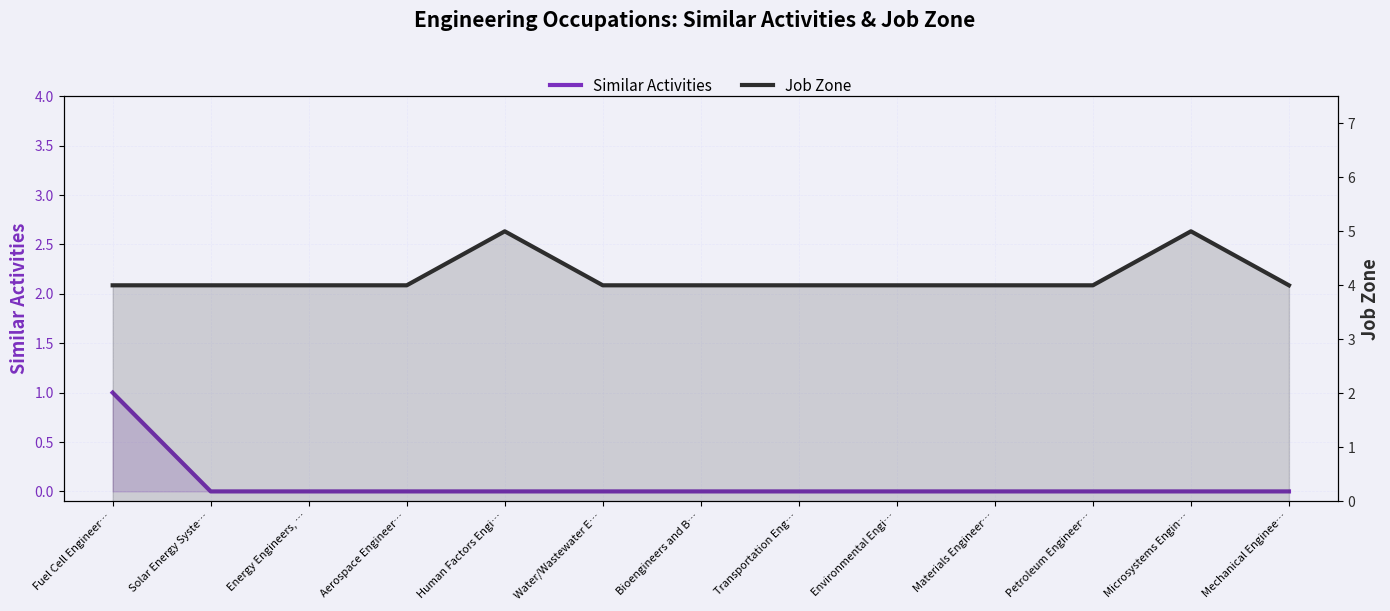

List the series in order of their overall mean, lowest first.

Similar Activities, Job Zone